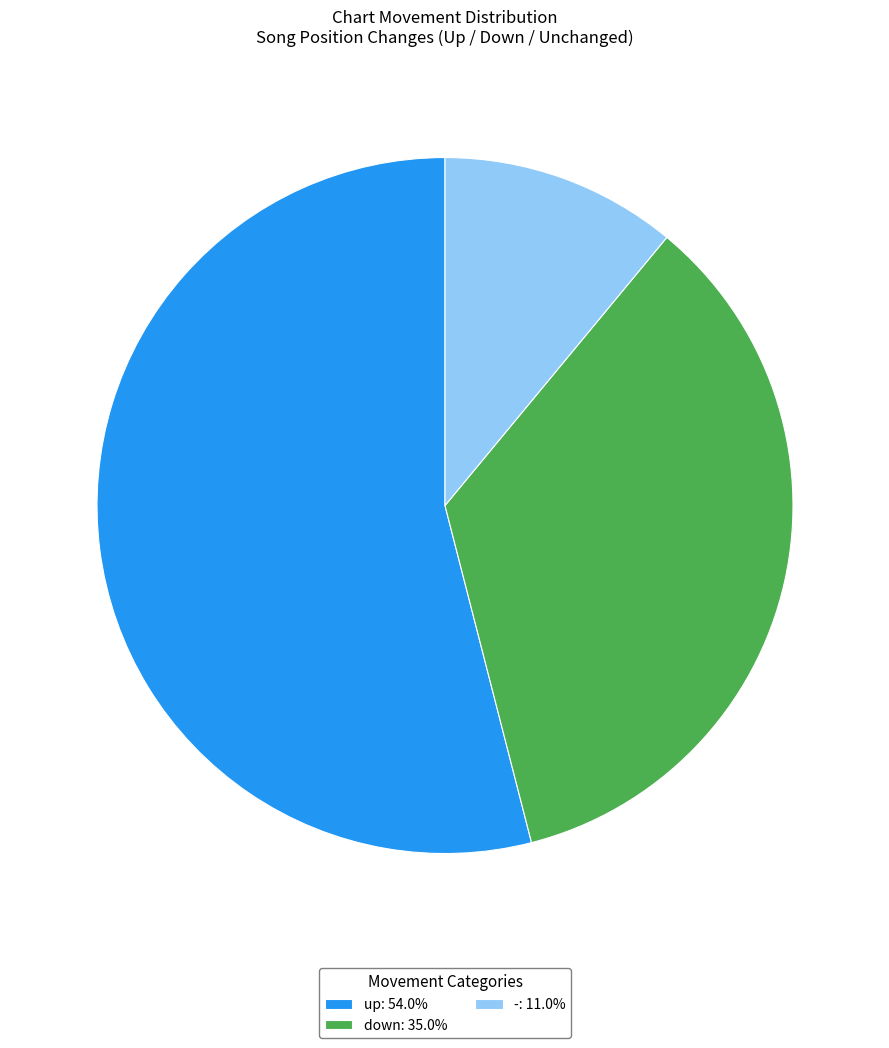

True or false: down accounts for 45% of the total.

False